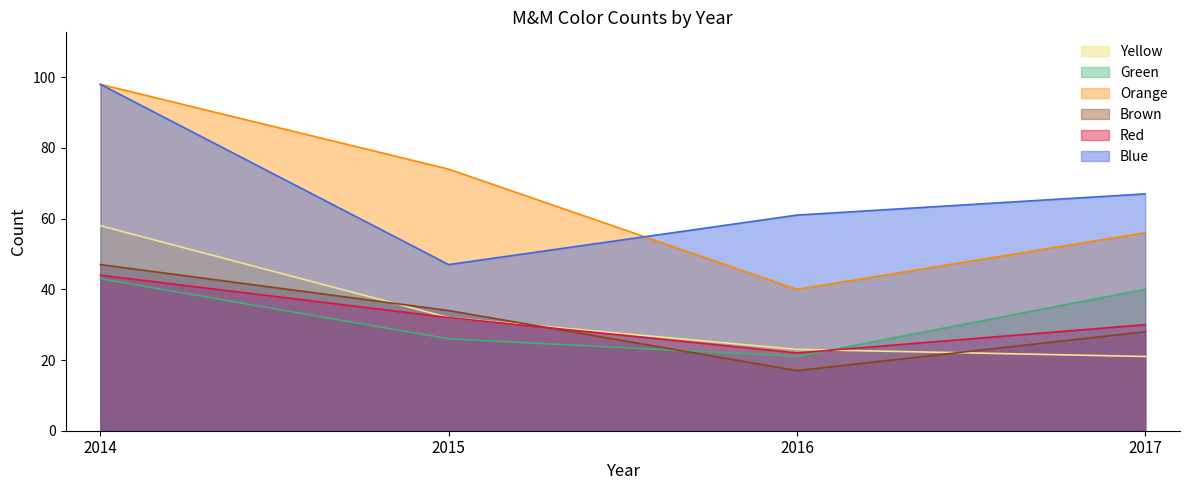

Reading left to right, what are all the values shown in this chart?

Blue: 98	47	61	67
Green: 43	26	21	40
Orange: 98	74	40	56
Red: 44	32	22	30
Yellow: 58	32	23	21
Brown: 47	34	17	28